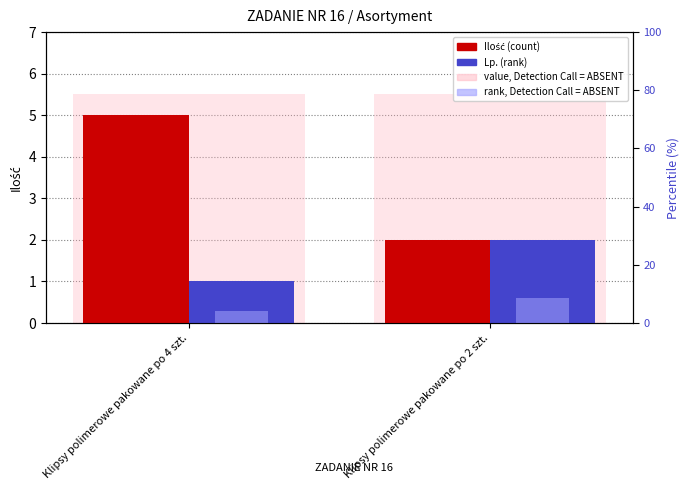

Rank the series by their maximum value, from highest to lowest.

Ilość, Lp.